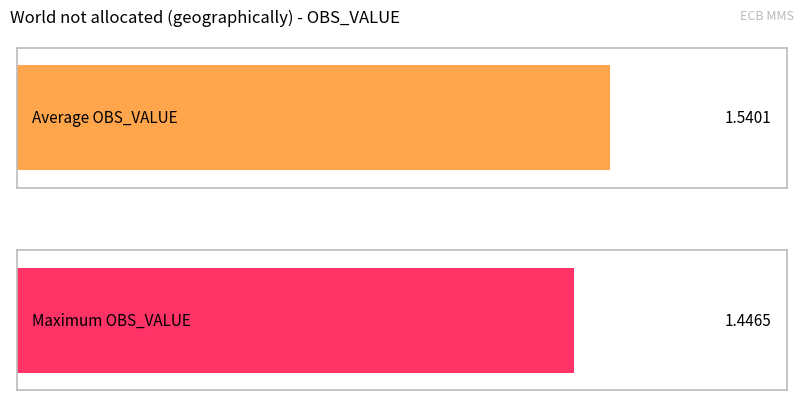

Reading left to right, list all the values displayed in this chart.

2014=1.5	2015=1.4